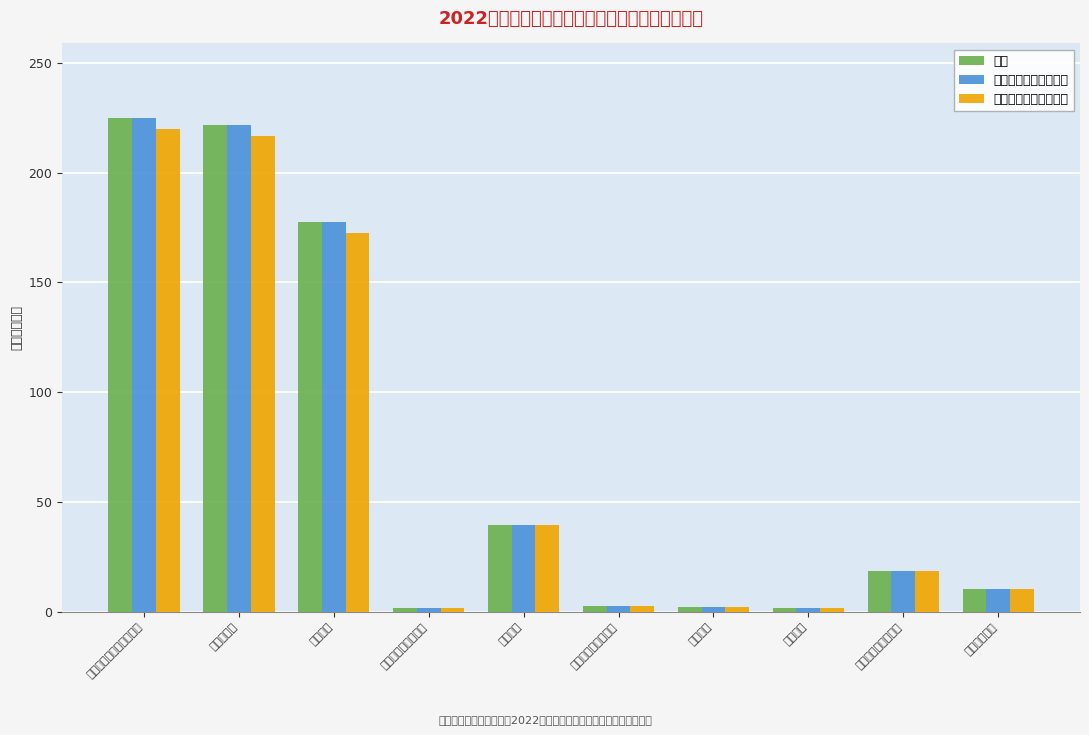

Which category has the lowest value across all series?

群众体育